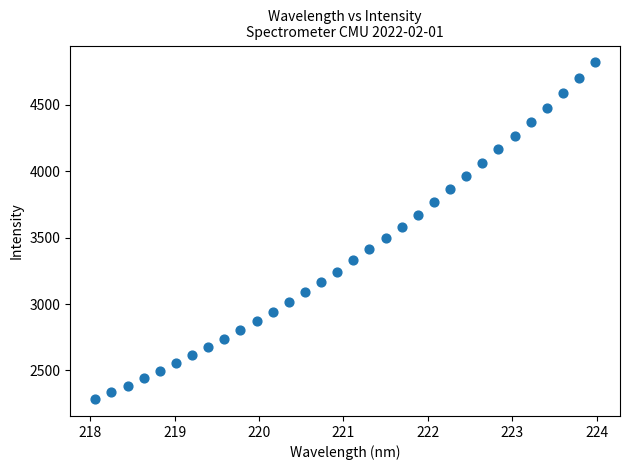

What is the range of Y values (max minus min)?

2534.7